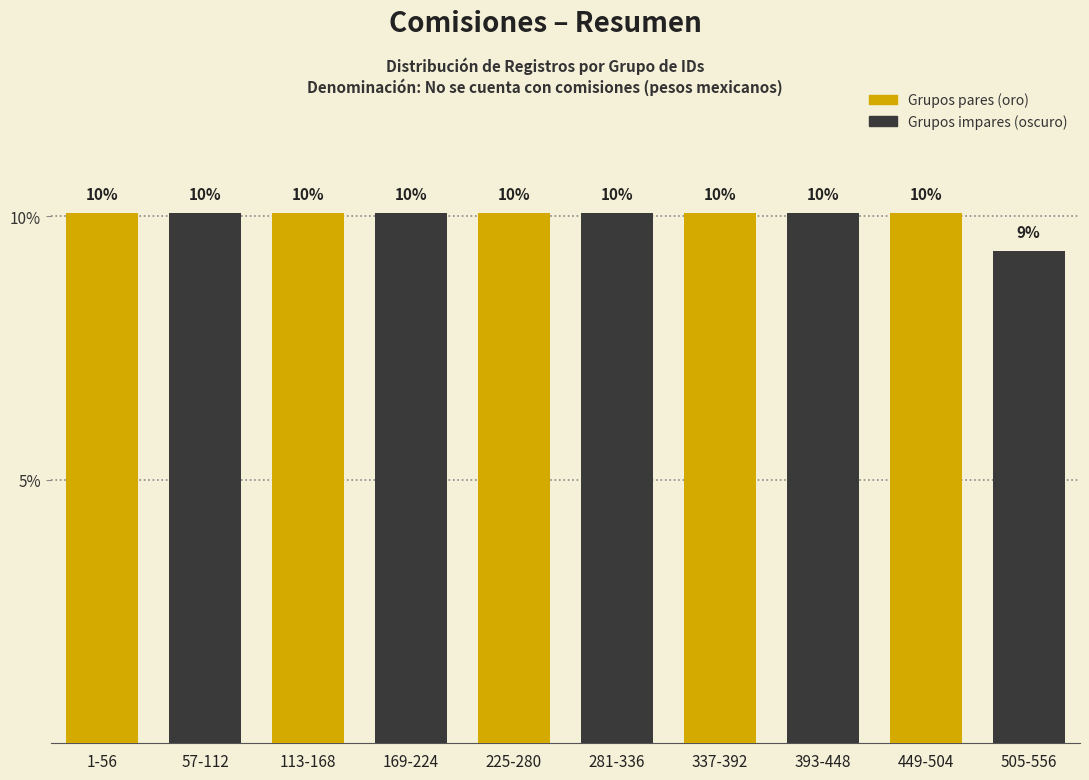

What is the label of the 3rd bar from the left?

113-168